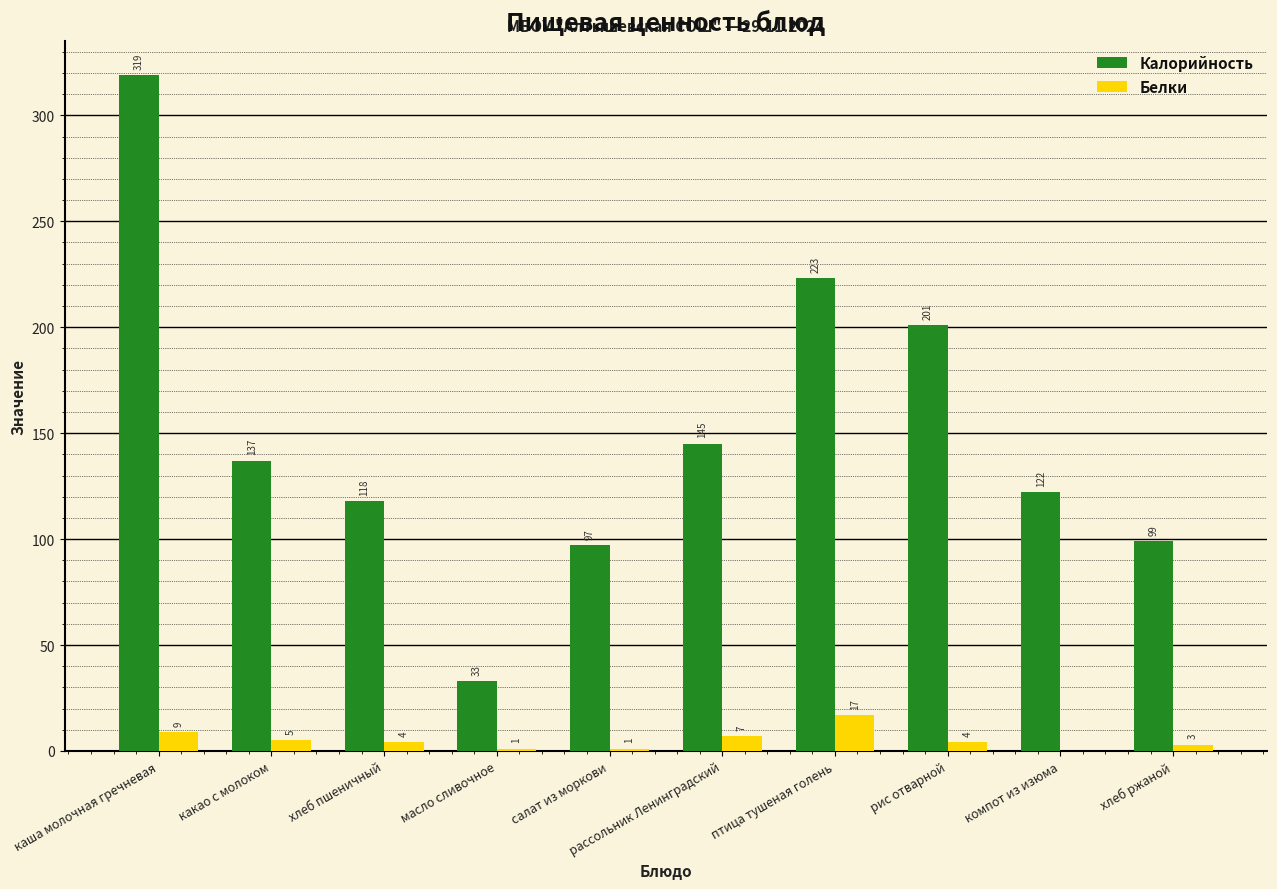

Which series has the largest total across all categories?

Калорийность